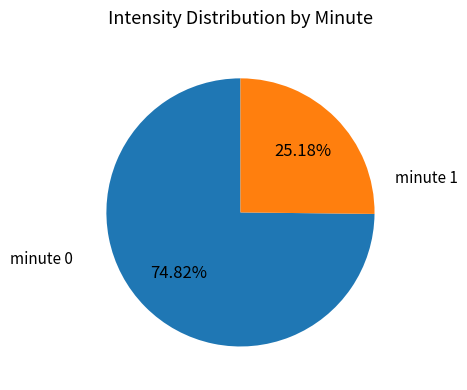

Is there a majority slice in this chart?

Yes